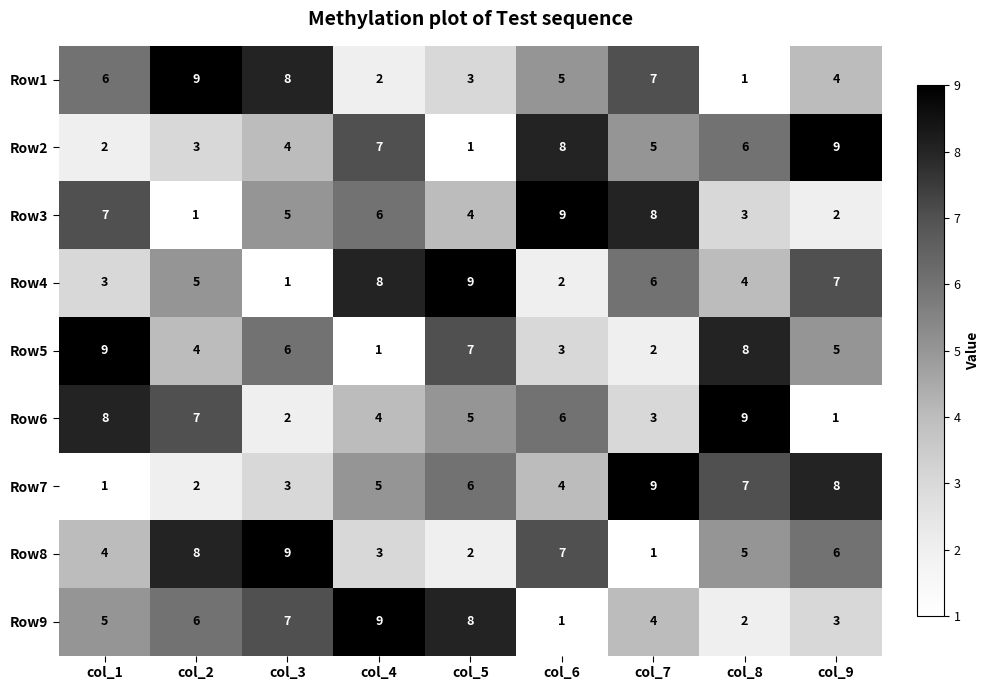

At which label does Row3 reach its minimum?

col_2